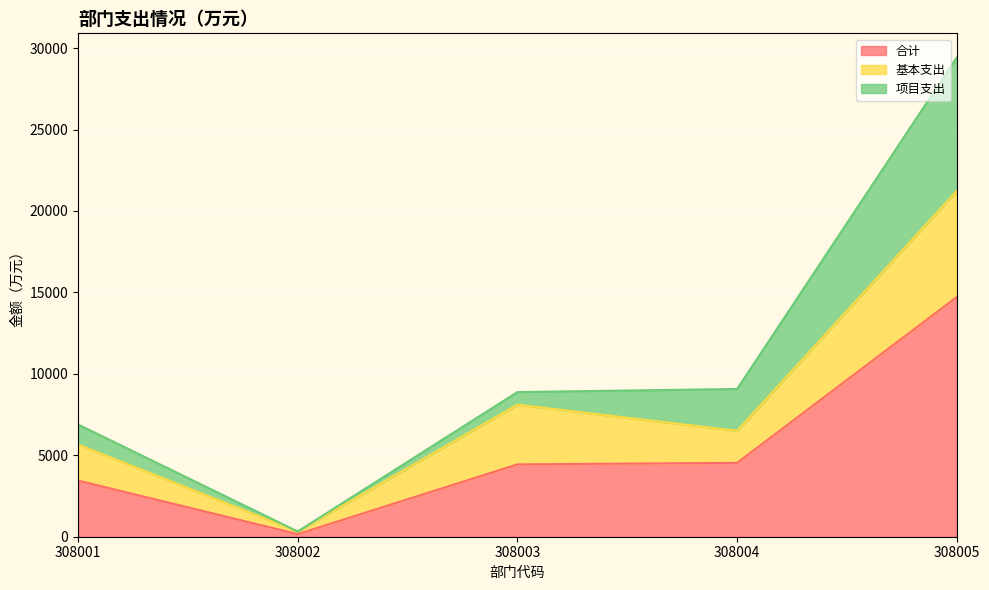

At which category does 项目支出 reach its first local valley?

308002